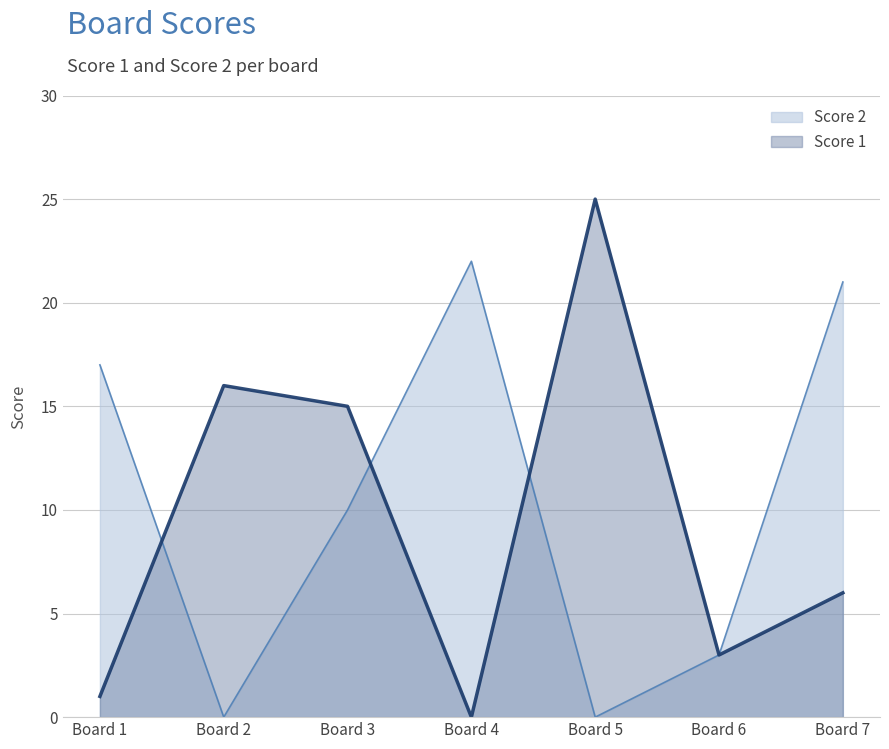

What are all the series names shown in the legend?

Score 2, Score 1